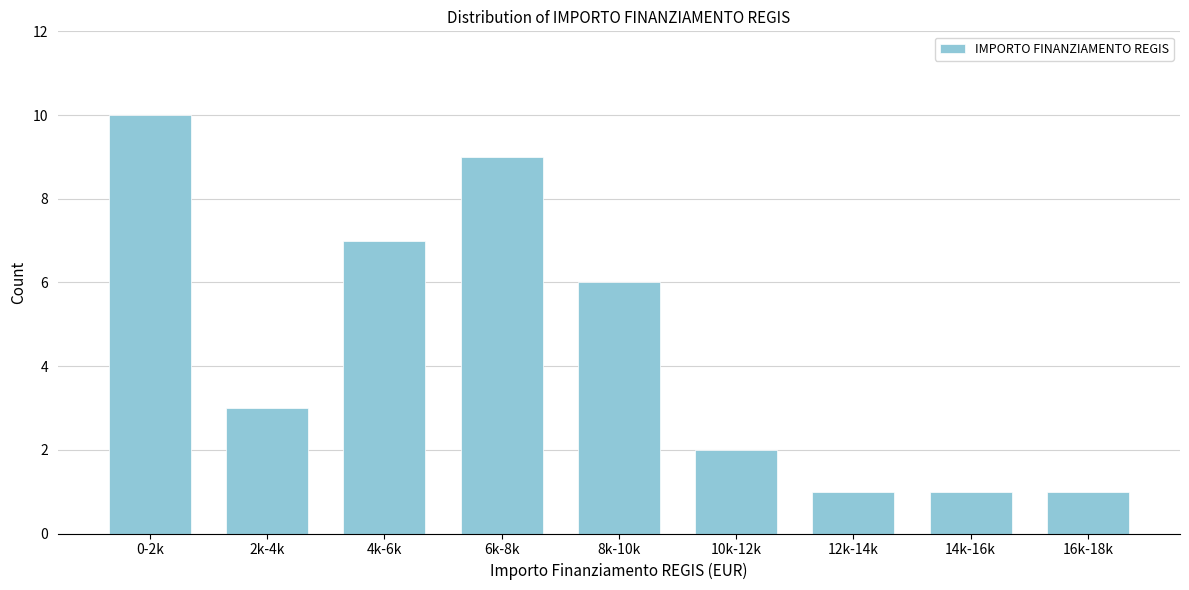

Reading left to right, what are all the values shown in this chart?

0-2k=10	2k-4k=3	4k-6k=7	6k-8k=9	8k-10k=6	10k-12k=2	12k-14k=1	14k-16k=1	16k-18k=1